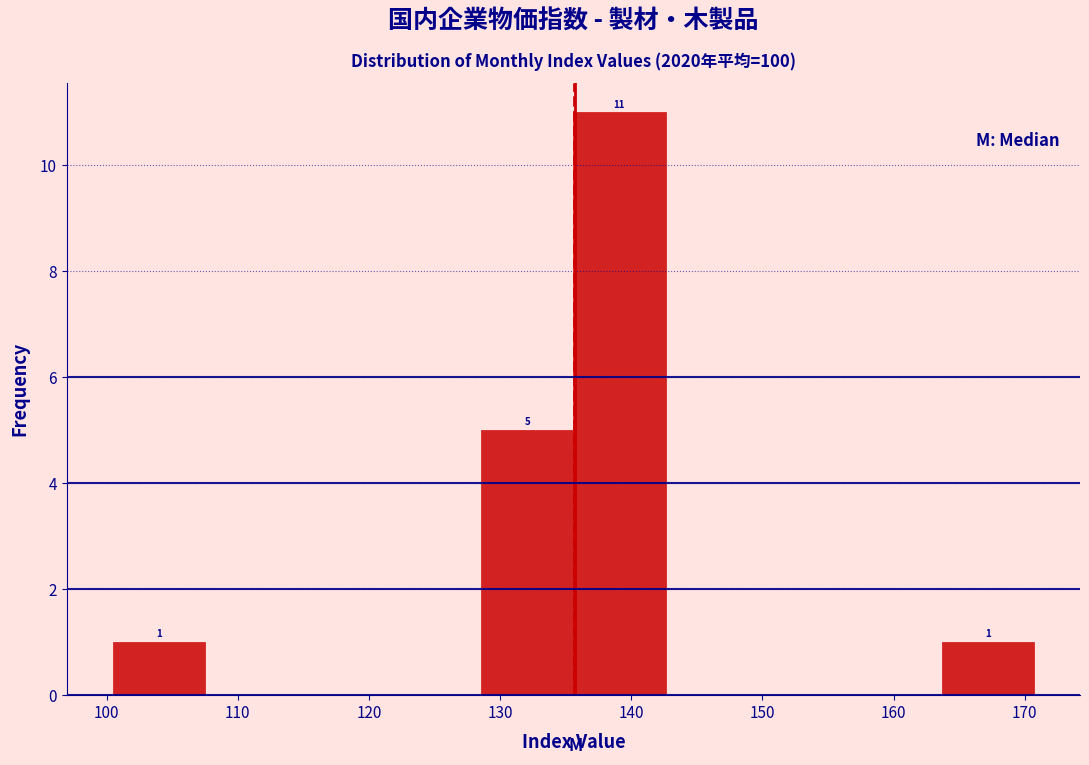

Which range on the x-axis has the tallest bar?

136 to 143